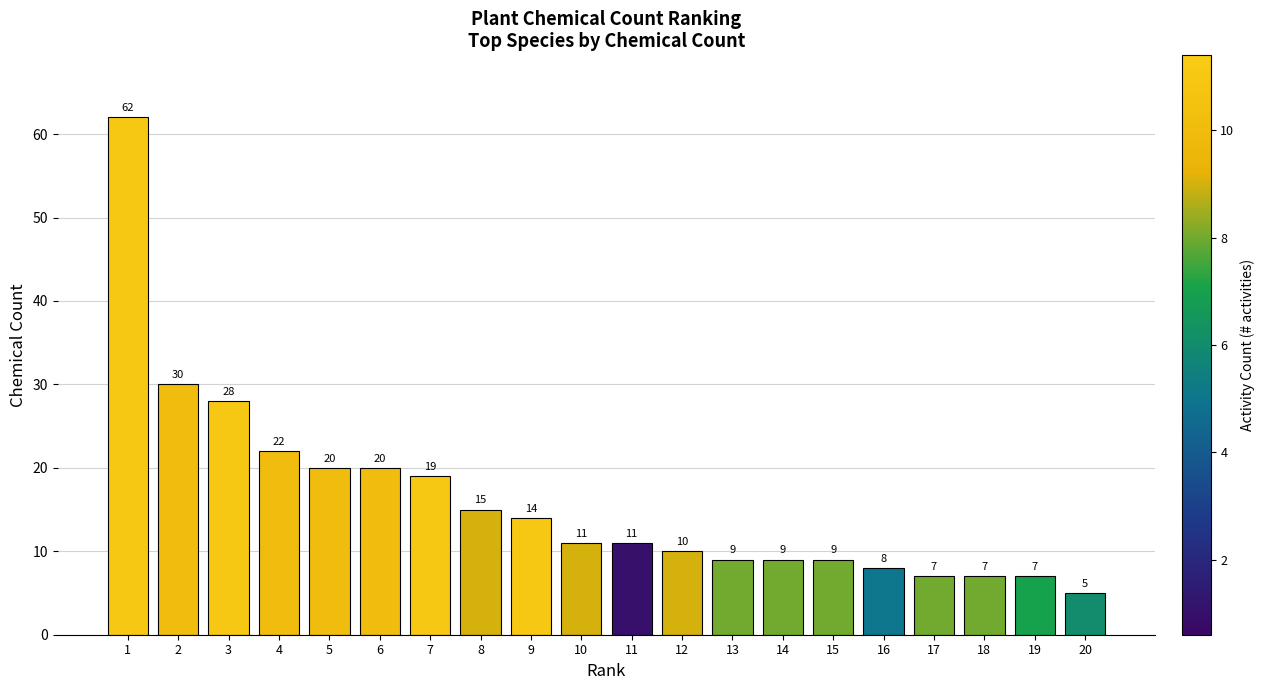

Reading left to right, list all the values displayed in this chart.

1=62	2=30	3=28	4=22	5=20	6=20	7=19	8=15	9=14	10=11	11=11	12=10	13=9	14=9	15=9	16=8	17=7	18=7	19=7	20=5